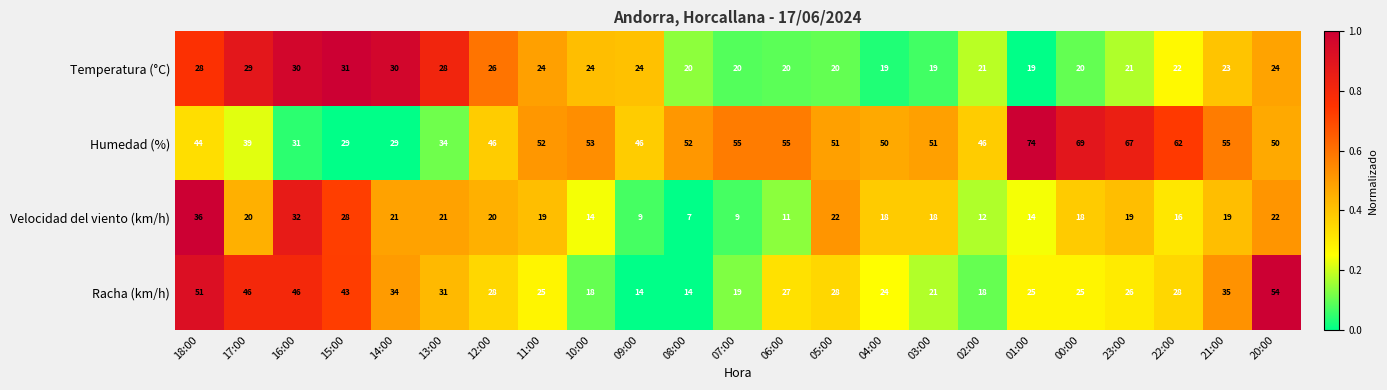

What is the sum of all Temperatura (°C) values?

542